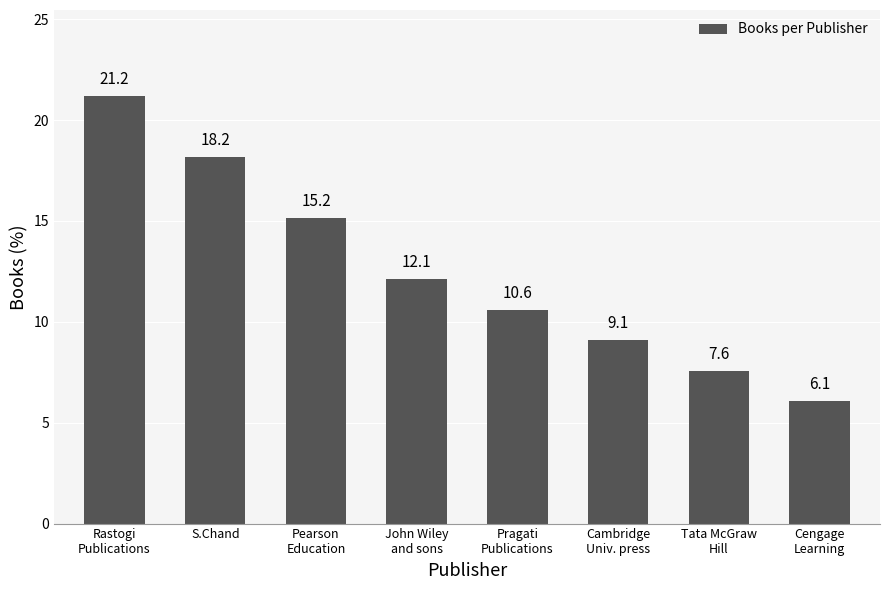

Reading left to right, what are all the values shown in this chart?

21.2	18.2	15.2	12.1	10.6	9.1	7.6	6.1